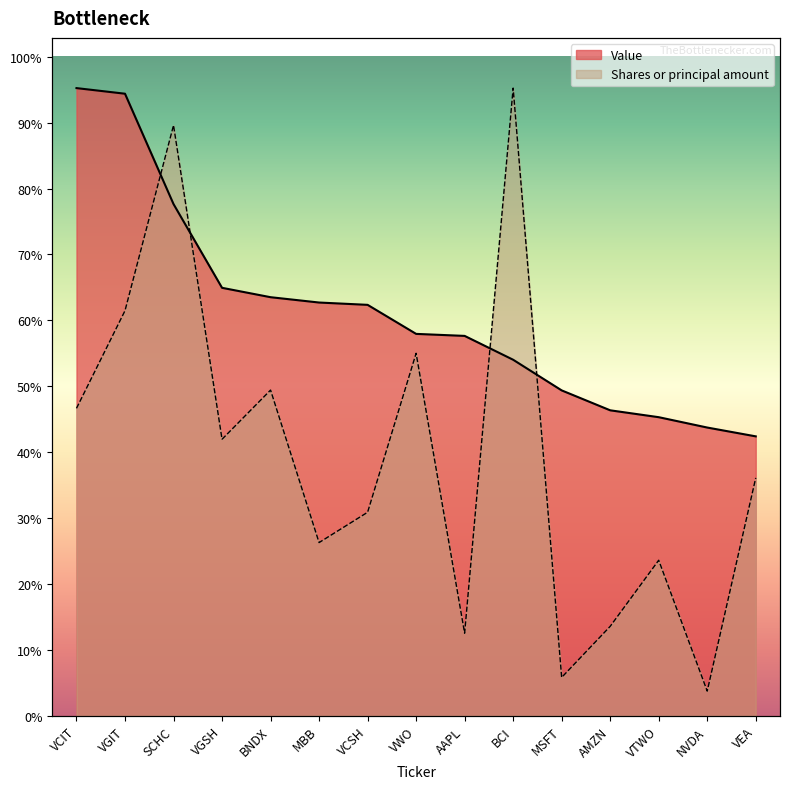

At which category is the sum across all series the highest?

SCHC